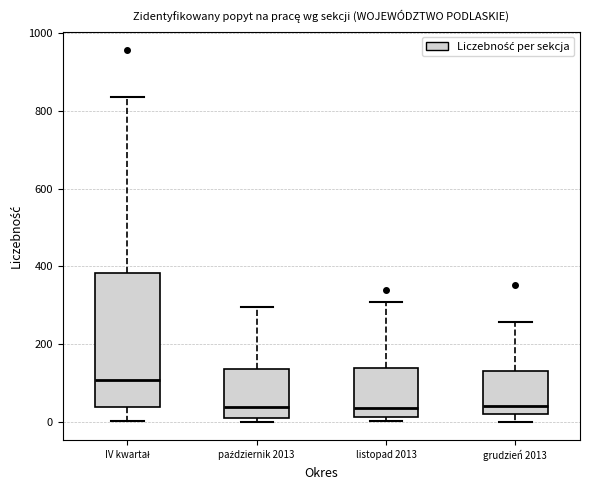

Where is the lower edge of the box for listopad 2013 on the y-axis? The values are not printed on the chart, so give them approximately, as read against the axis.

20